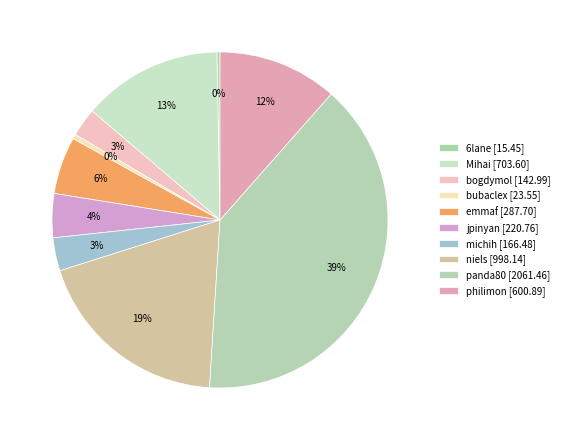

To the nearest percent, what is the difference between the emmaf and jpinyan slice percentages?

1%